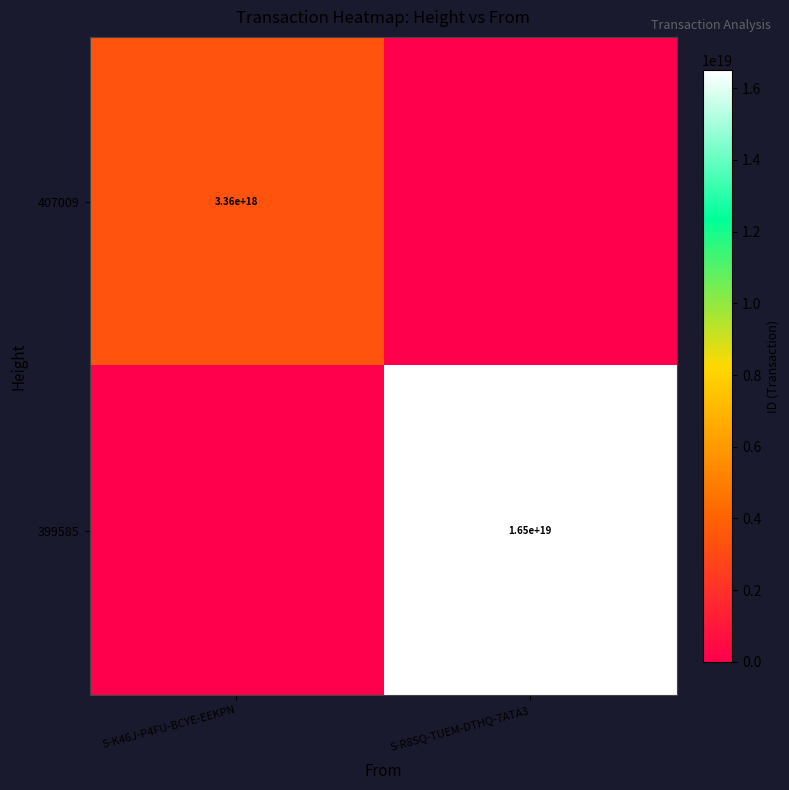

The value of 407009 at S-K46J-P4FU-BCYE-EEKPN is 3360000000000000000. True or false?

True